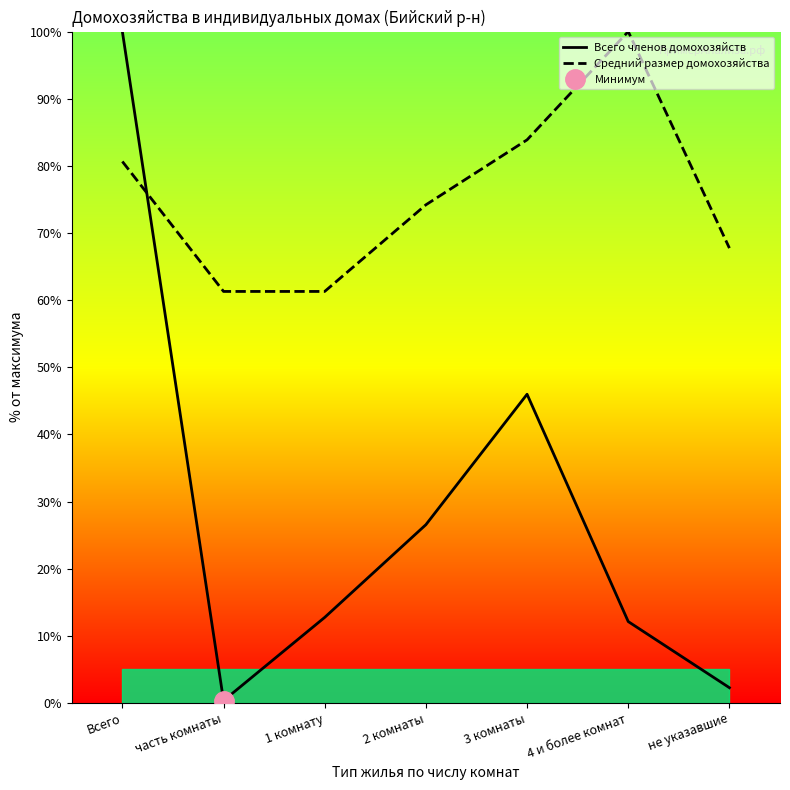

At which category does Всего членов домохозяйств reach its first local peak?

3 комнаты